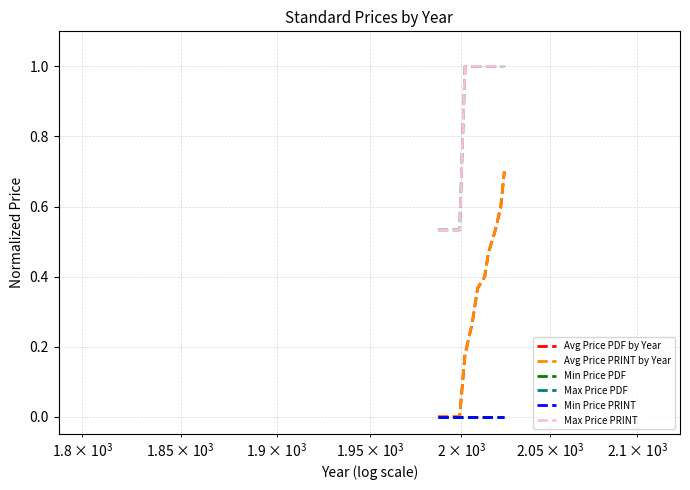

Is this an area chart (filled region under the line)?

No